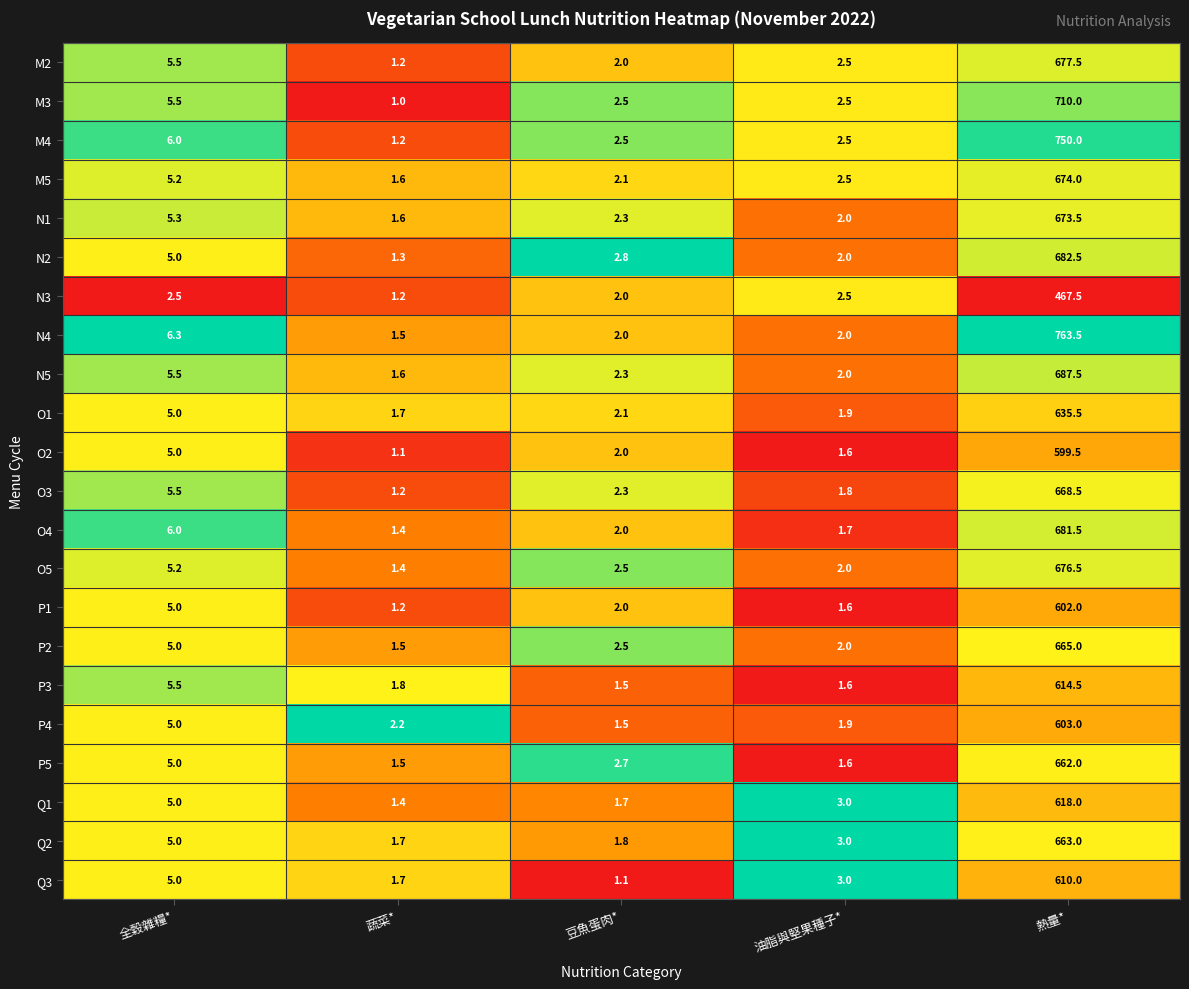

The value of P4 at 豆魚蛋肉* is 1.5. True or false?

True